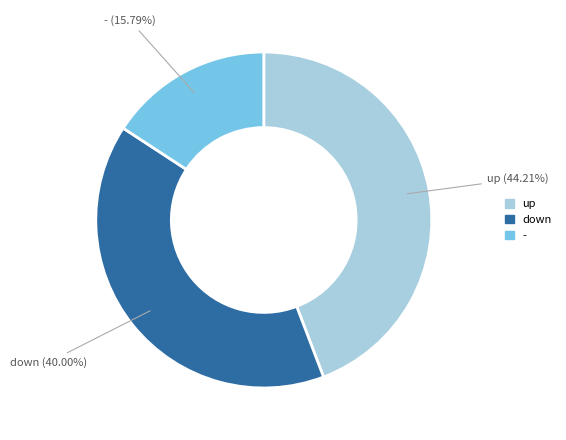

Which slice is the largest?

up